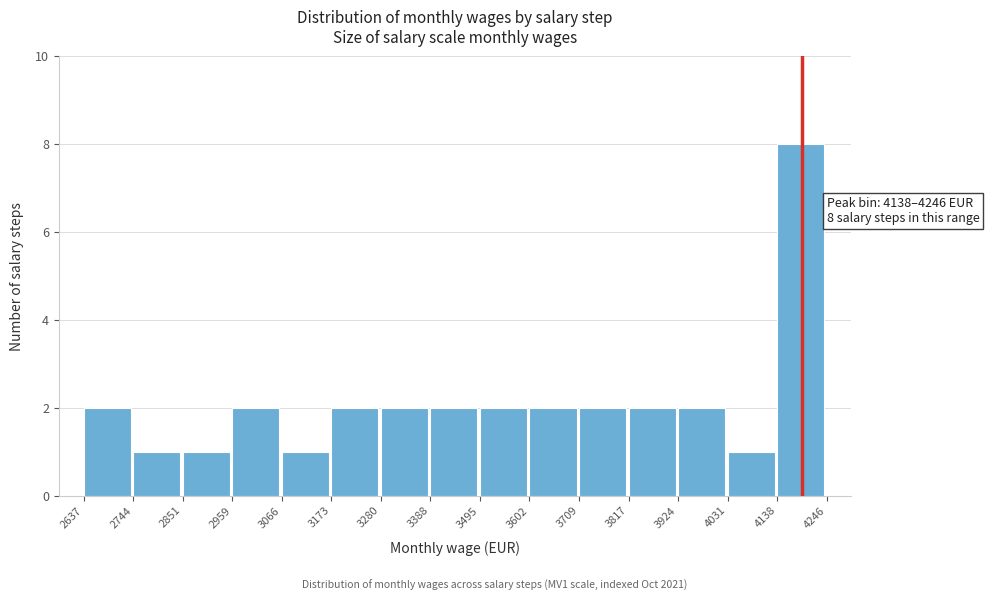

Over which range of the x-axis is the bar tallest?

4138 to 4246